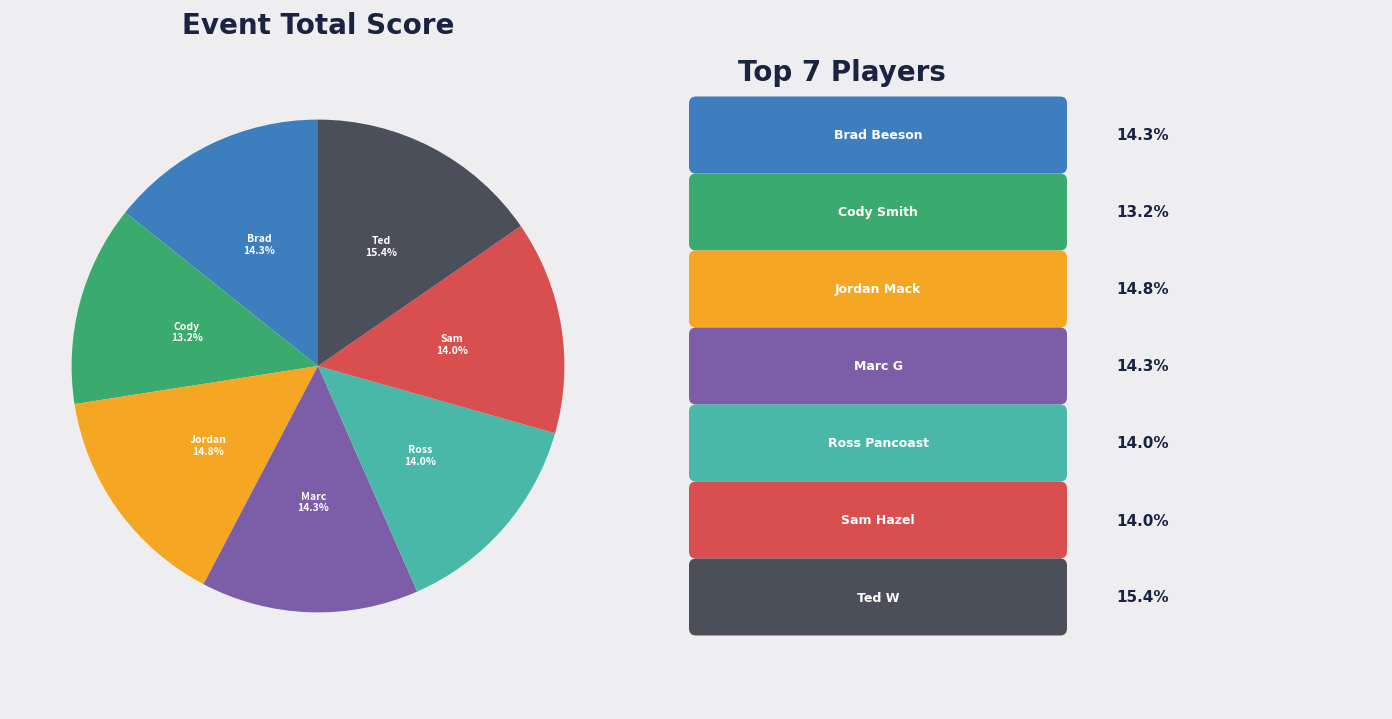

Is there any slice that represents more than half of the pie?

No